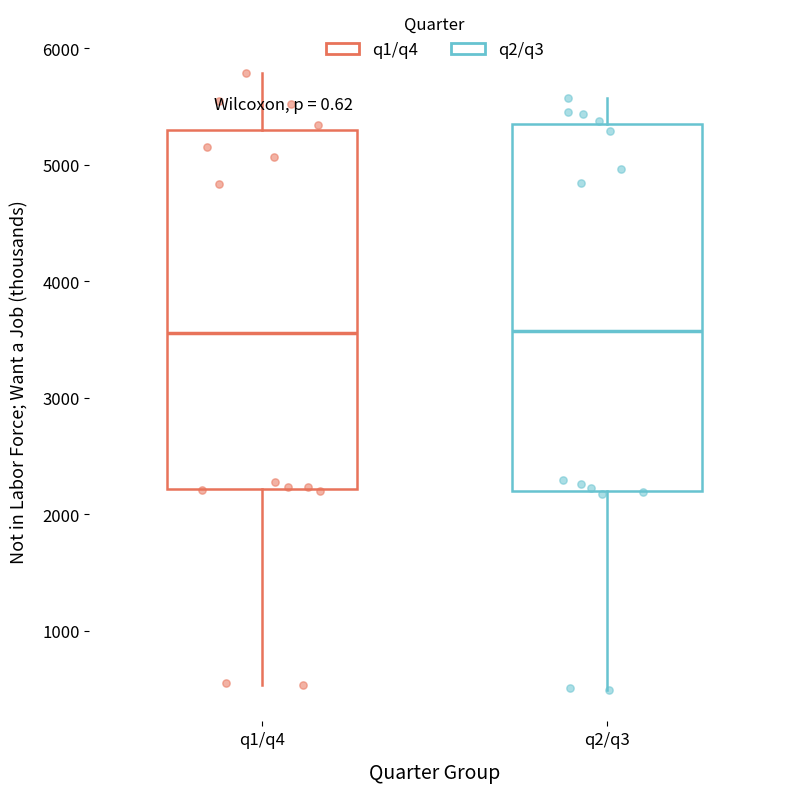

Reading left to right, read every box against the y-axis: the position of its median line, the range the box covers, and the ends of its whiskers. The values are not printed on the chart, so give them approximately, as read against the axis.

q1/q4: median 3600, box 2200 to 5300, whiskers 500 to 5800
q2/q3: median 3600, box 2200 to 5400, whiskers 500 to 5600